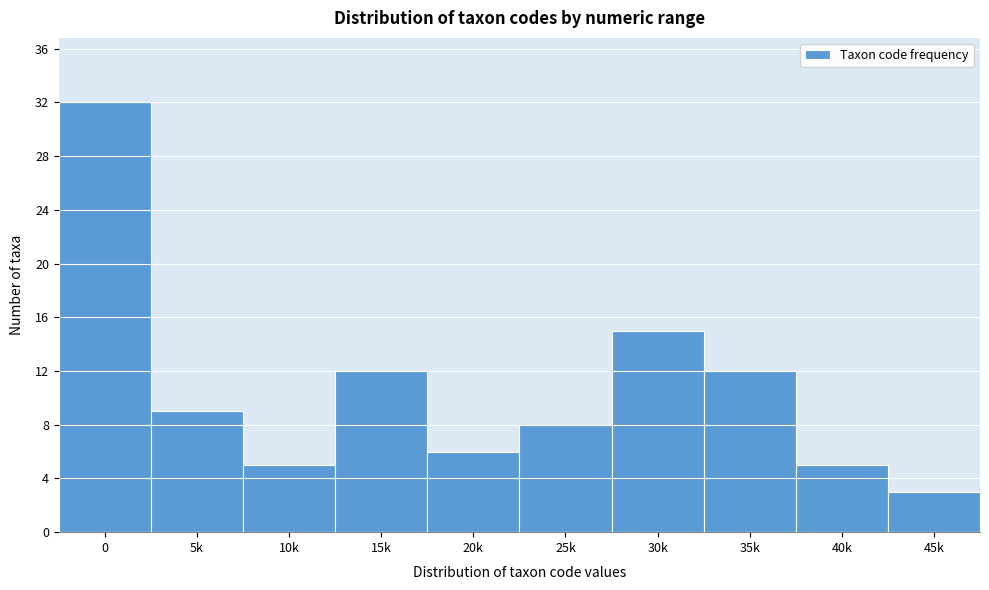

Reading right to left, what are all the values shown in this chart?

45k=3	40k=5	35k=12	30k=15	25k=8	20k=6	15k=12	10k=5	5k=9	0=32